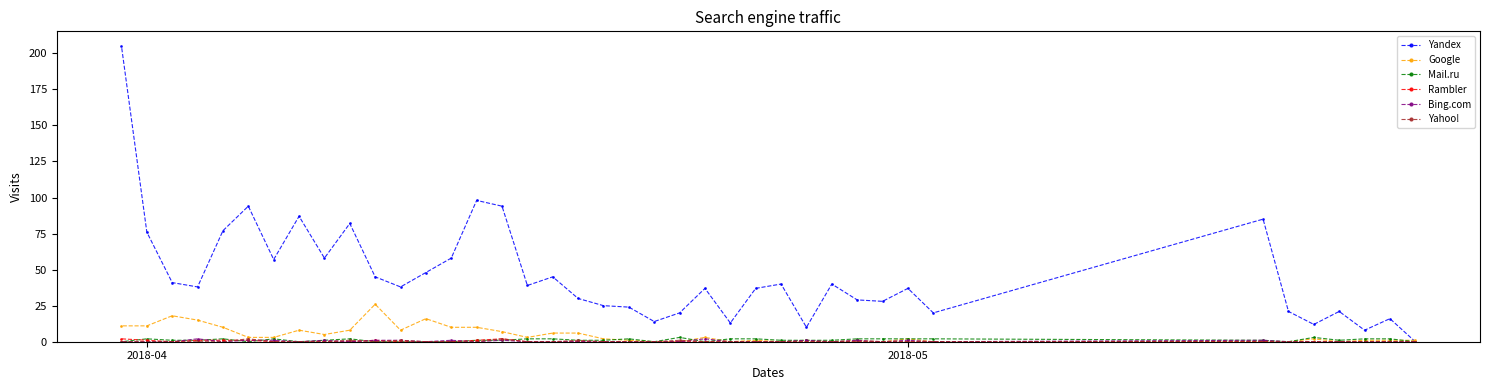

In Rambler, how many points are lower than both neighbors (excluding endpoints)?

1